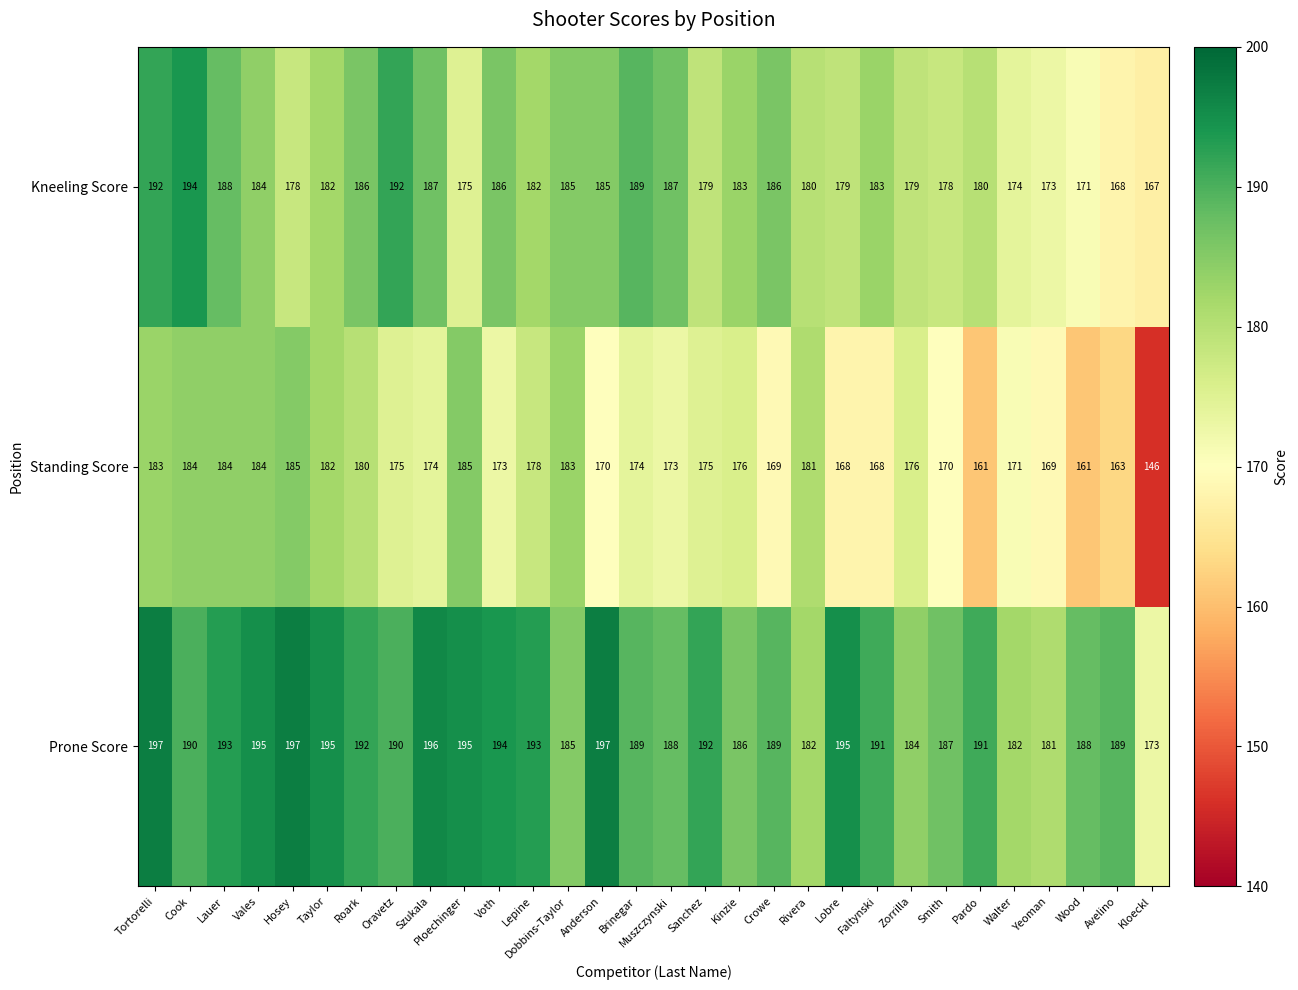

What is the minimum value for Standing Score?

146